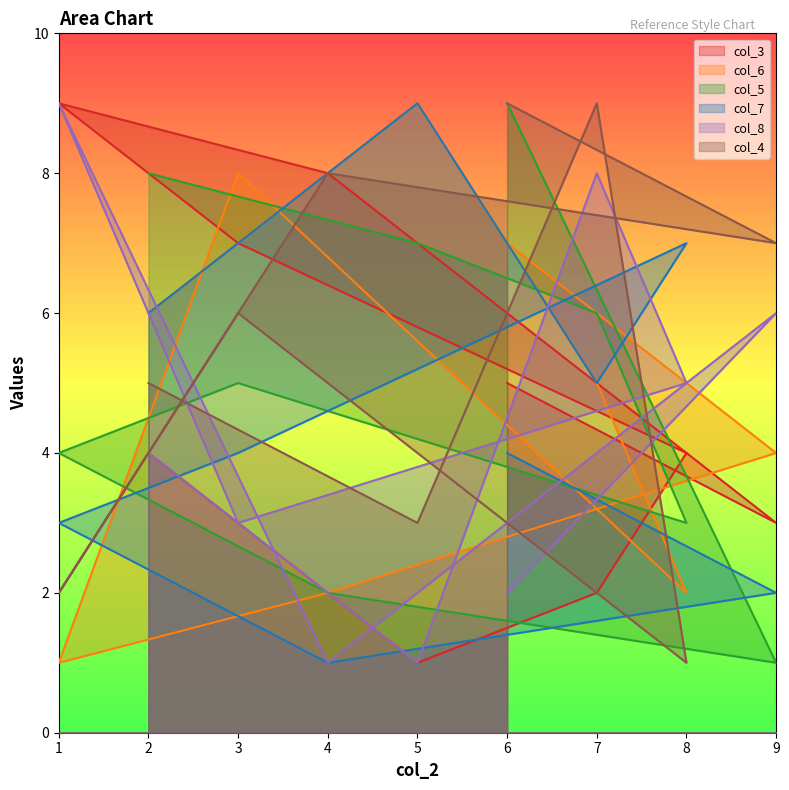

What is the lowest value of the col_8 series?

1